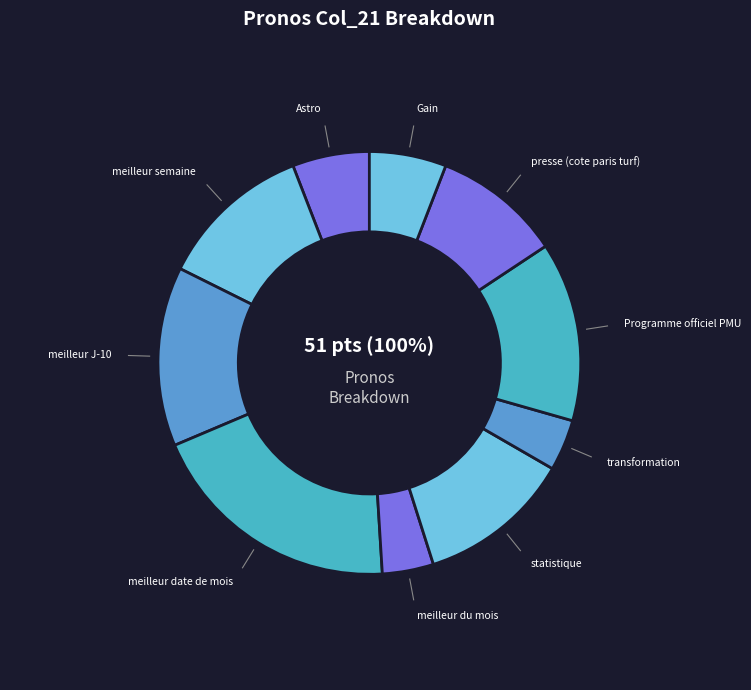

To the nearest percent, what portion does presse (cote paris turf) represent?

10%